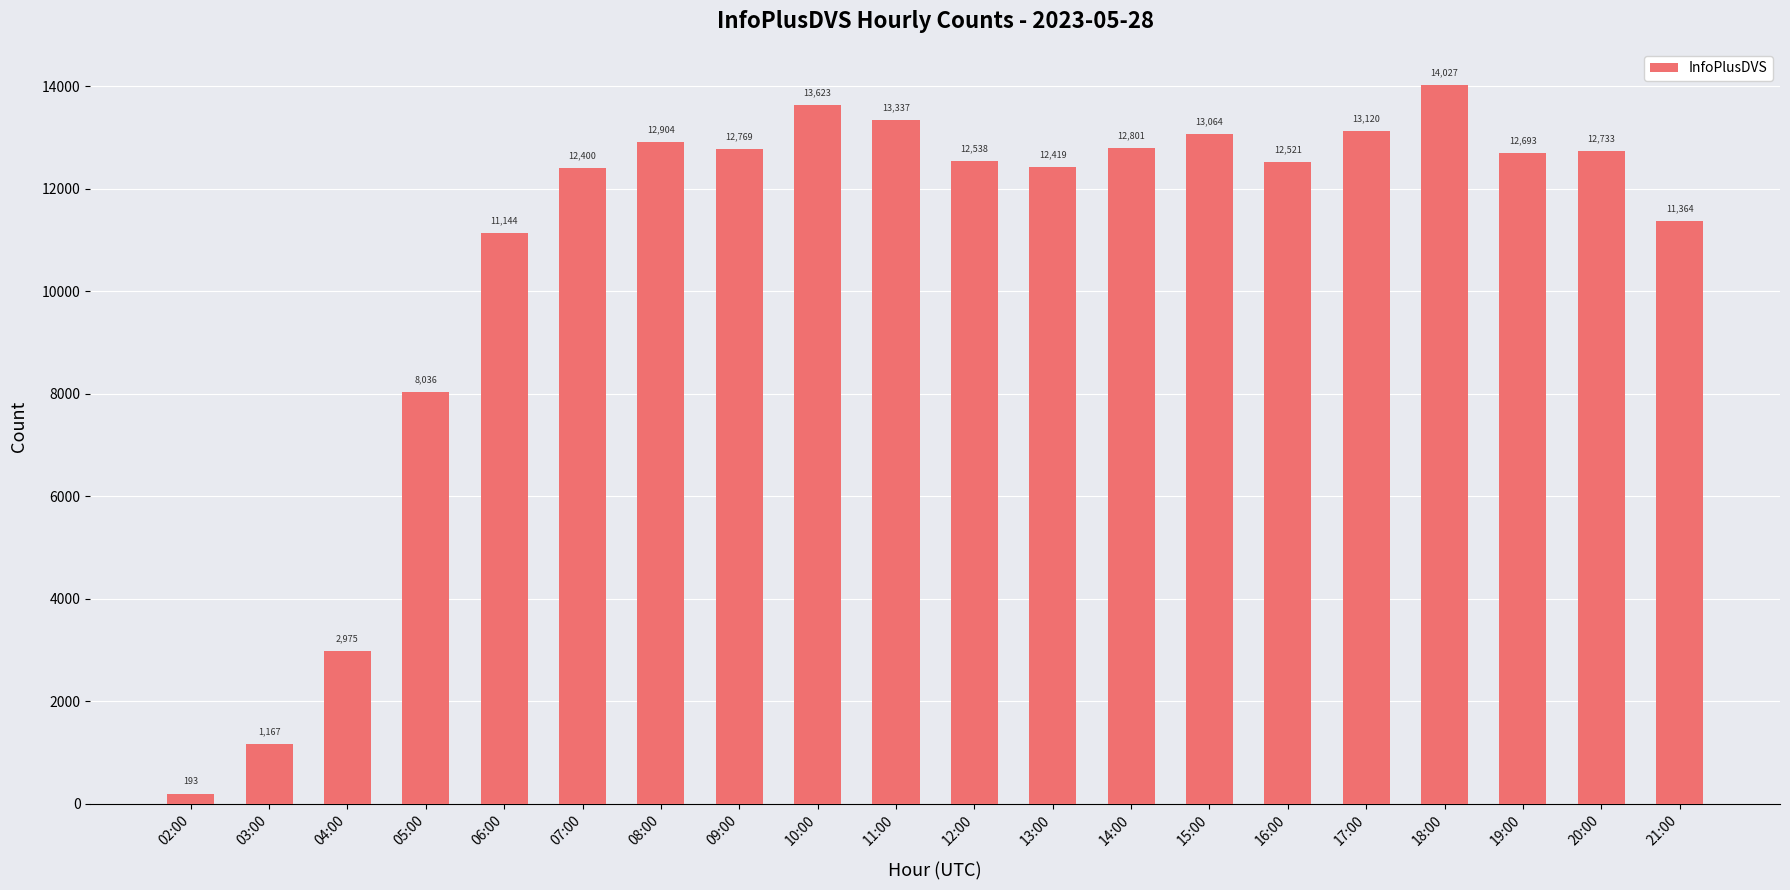

What is the change in value from 05:00 to 12:00?

+4502